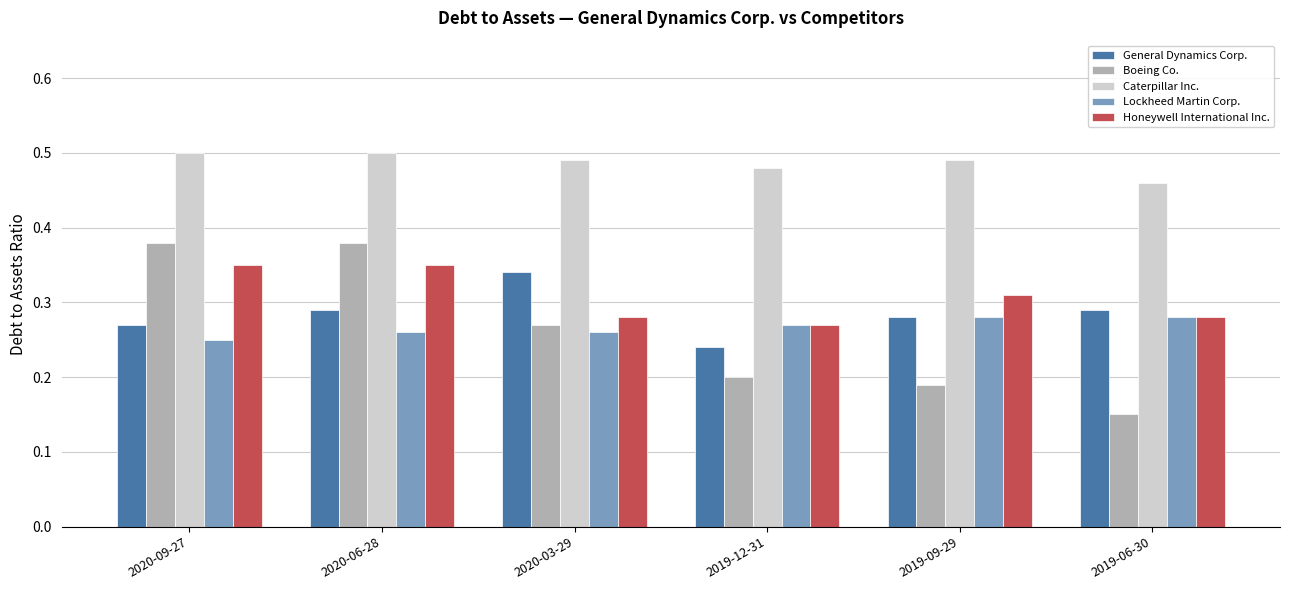

What are all the series names shown in the legend?

General Dynamics Corp., Boeing Co., Caterpillar Inc., Lockheed Martin Corp., Honeywell International Inc.